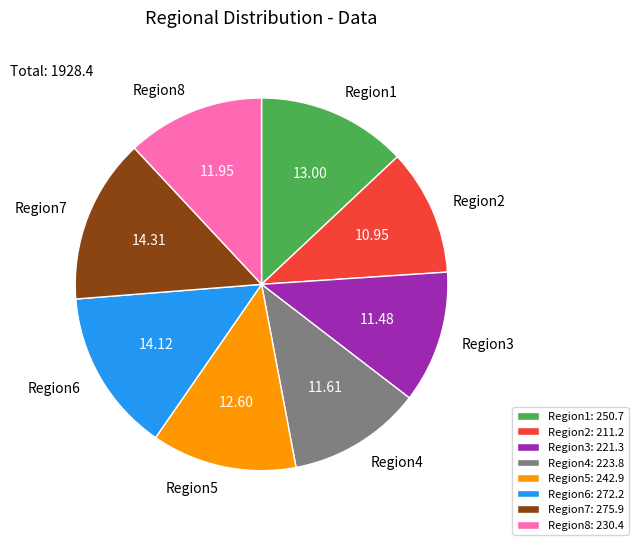

Do Region6 and Region8 together represent more than half of the pie?

No